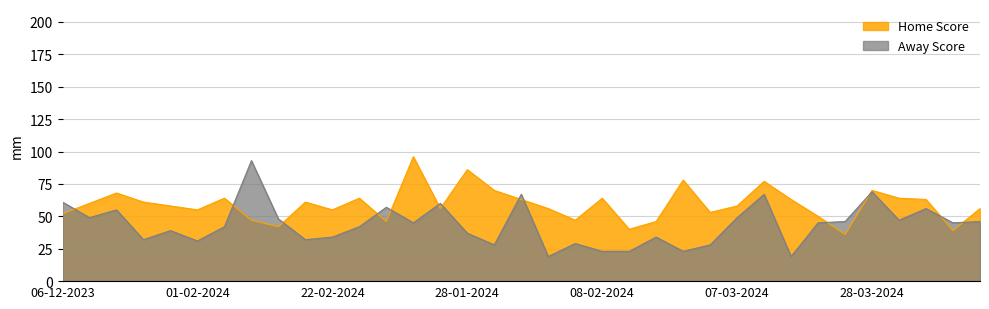

How many times do Away Score and Home Score cross each other?

13